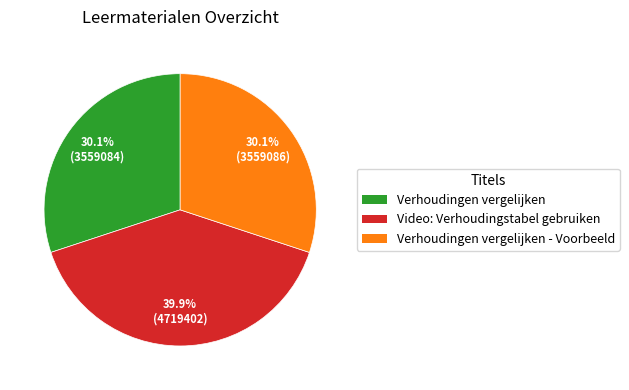

Count the number of slices in the pie.

3